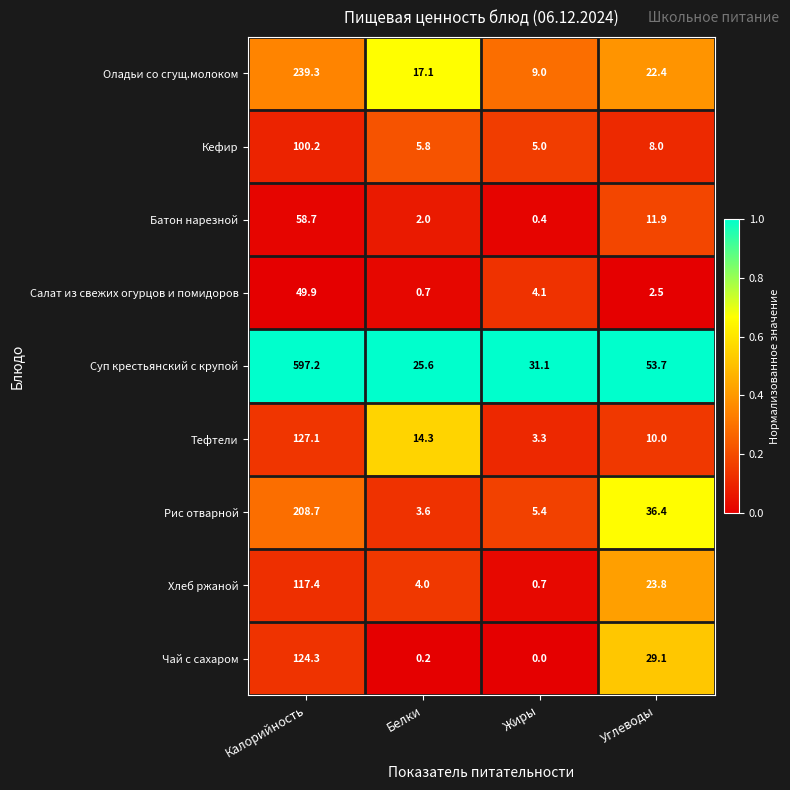

True or false: Хлеб ржаной has a value of 23.8 at Углеводы.

True